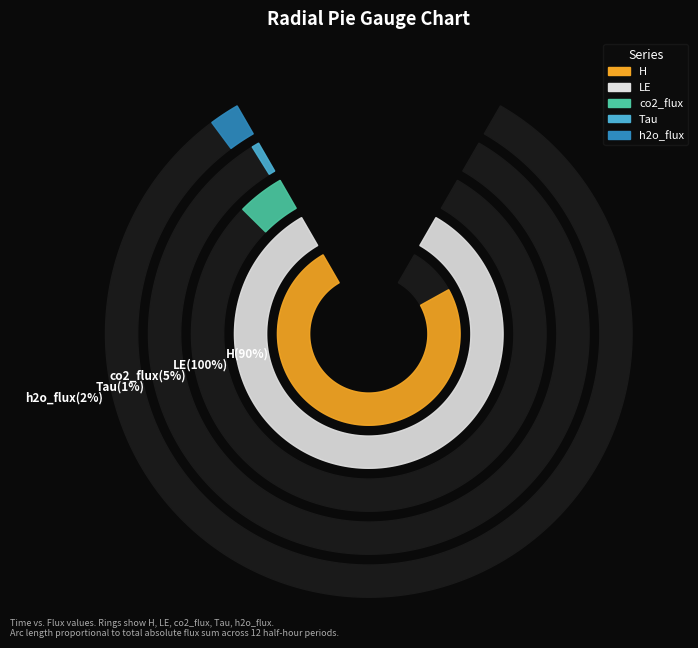

Is it true that 00:30 is 1% of the pie?

False